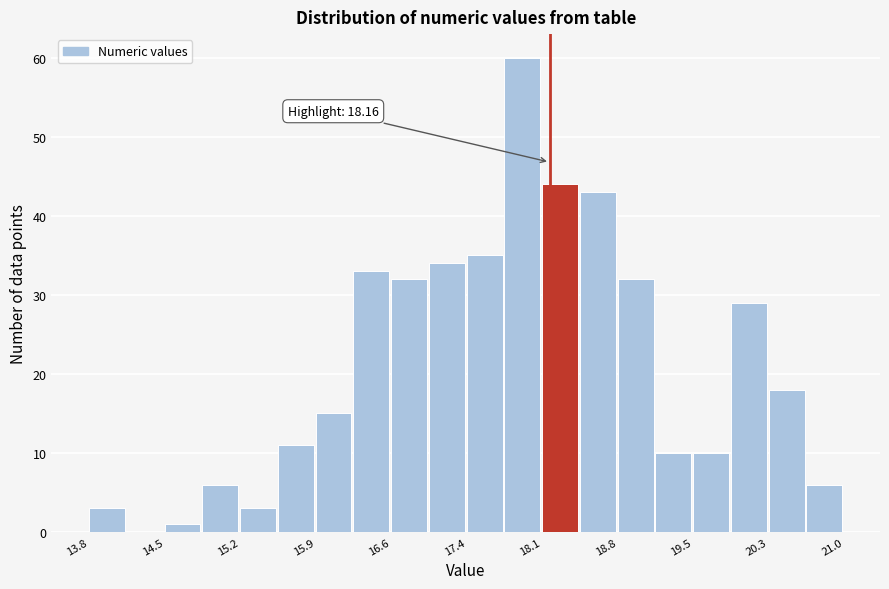

Read against the x-axis, roughly where is the centre of the tallest bar?

17.9